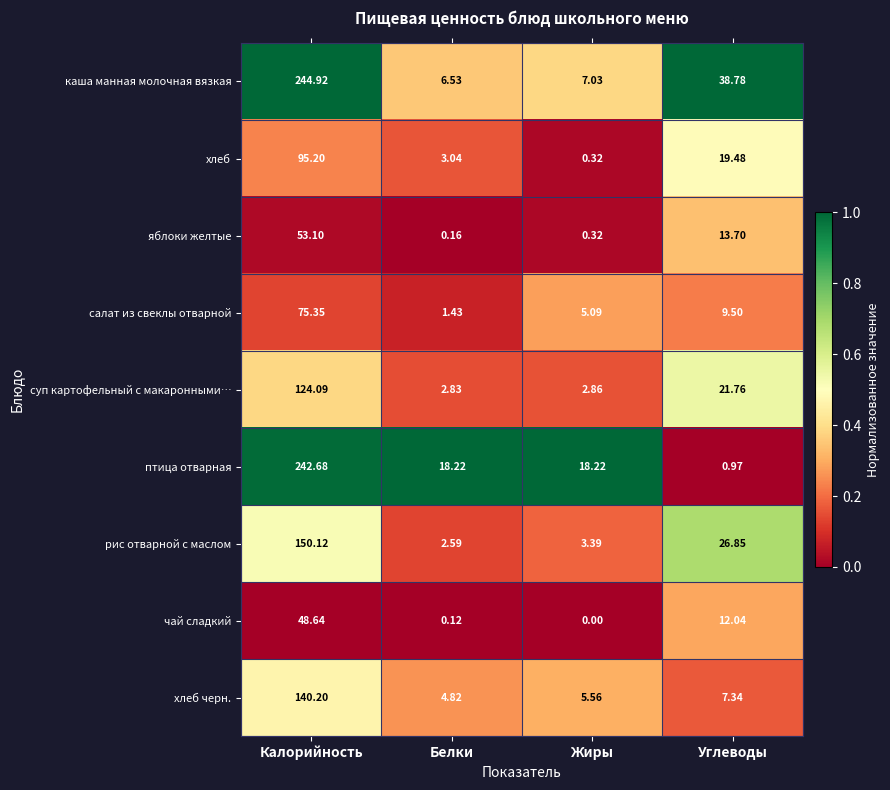

Which series has the largest total across all categories?

каша манная молочная вязкая